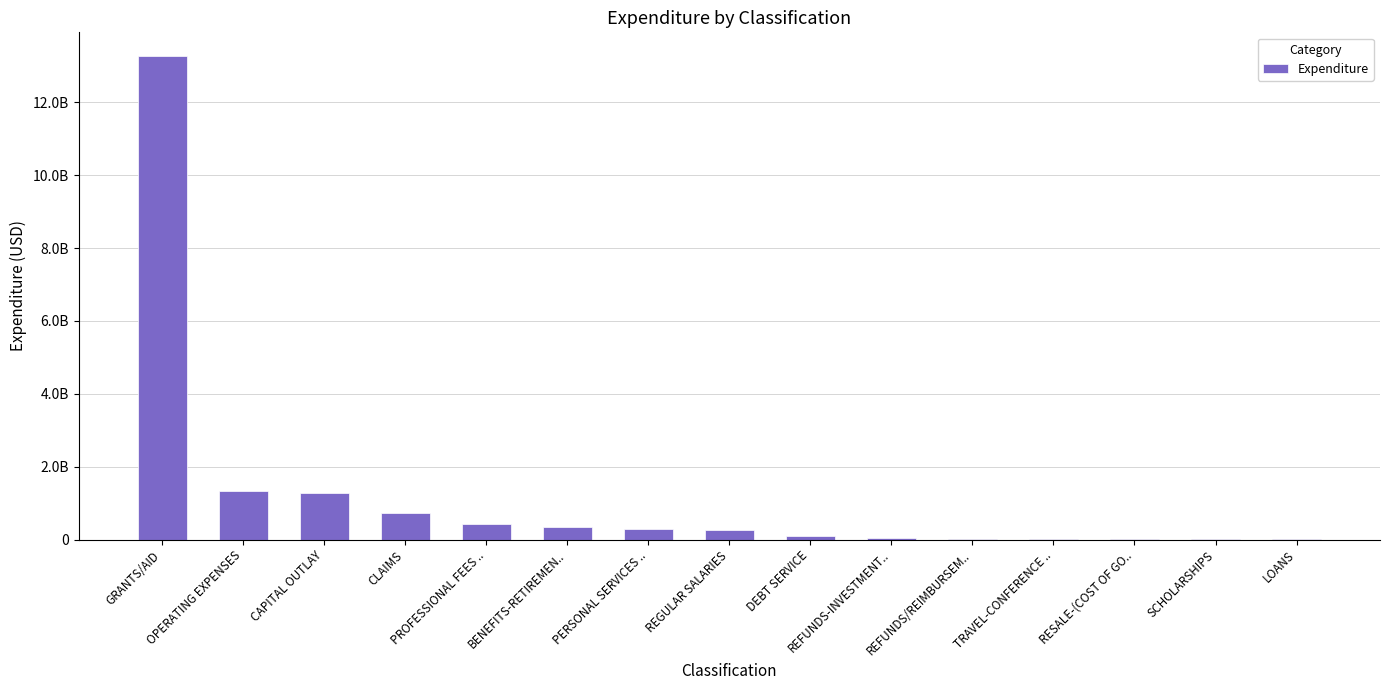

At which label does the data first exceed 271980451?

GRANTS/AID